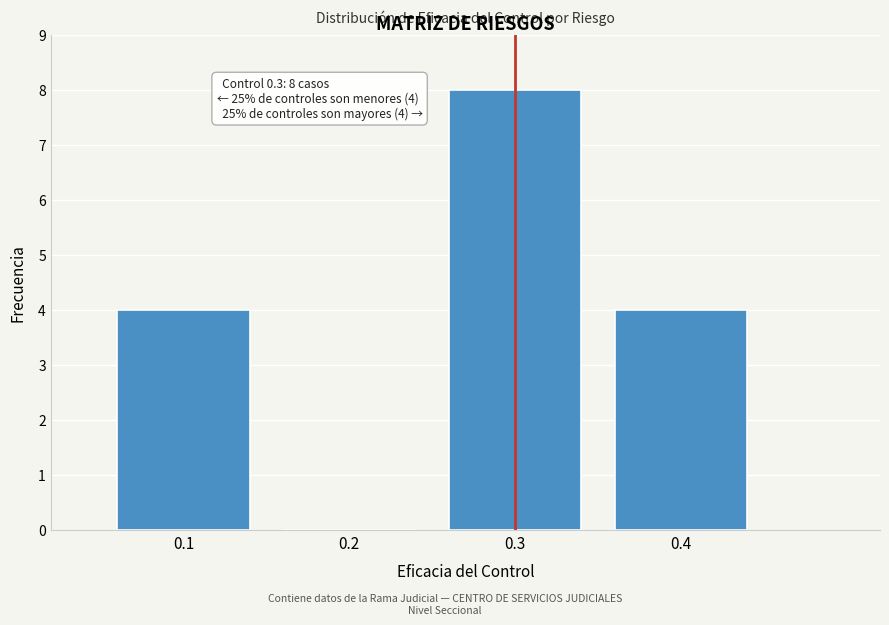

Over which range of the x-axis is the bar tallest?

0.25 to 0.35